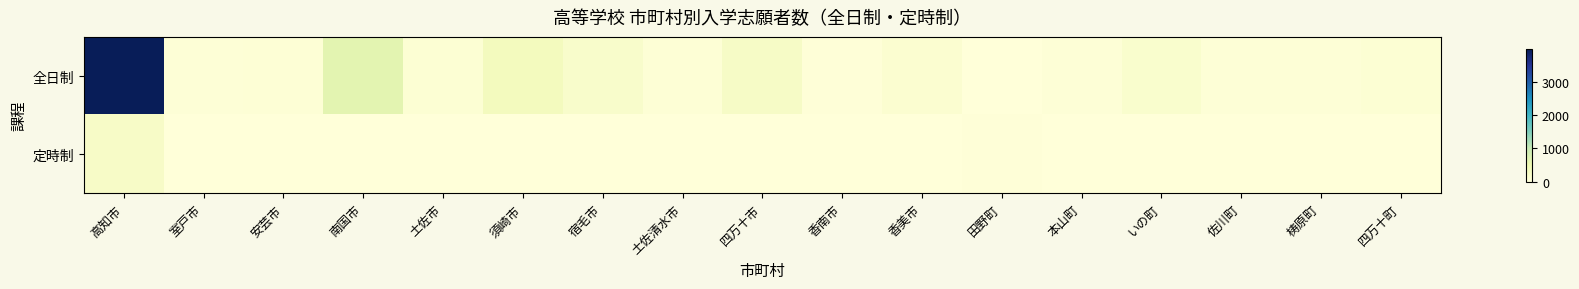

Reading left to right, list all the values displayed in this chart.

全日制: 高知市=3988	室戸市=36	安芸市=58	南国市=632	土佐市=77	須崎市=340	宿毛市=186	土佐清水市=50	四万十市=238	香南市=23	香美市=122	田野町=0	本山町=43	いの町=153	佐川町=44	梼原町=41	四万十町=76
定時制: 高知市=231	室戸市=0	安芸市=0	南国市=2	土佐市=4	須崎市=5	宿毛市=2	土佐清水市=6	四万十市=0	香南市=0	香美市=10	田野町=21	本山町=0	いの町=0	佐川町=3	梼原町=0	四万十町=0